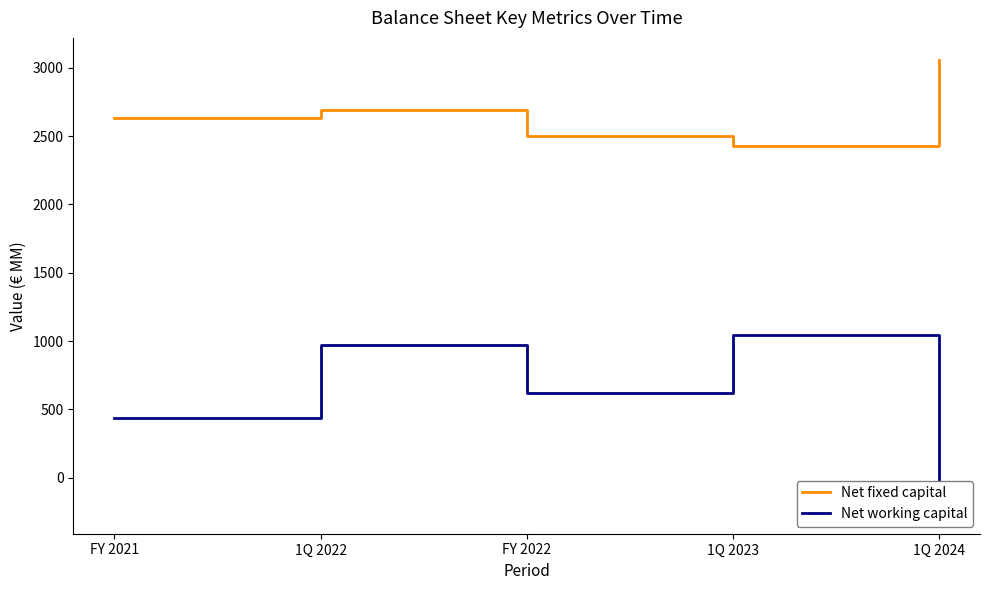

List the series in order of their peak value, lowest first.

Net working capital, Net fixed capital